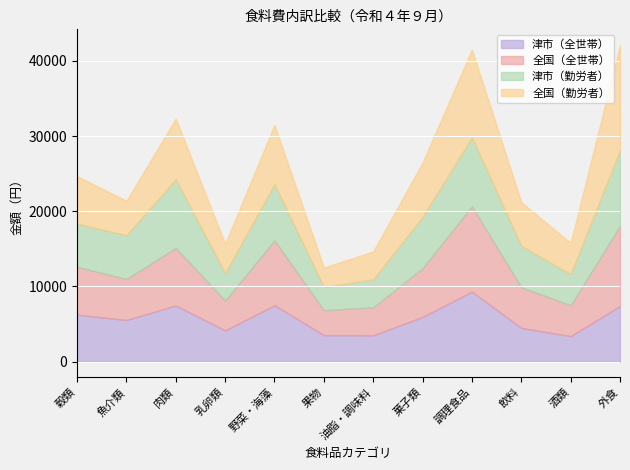

What is the highest value of the 津市（全世帯） series?

9299